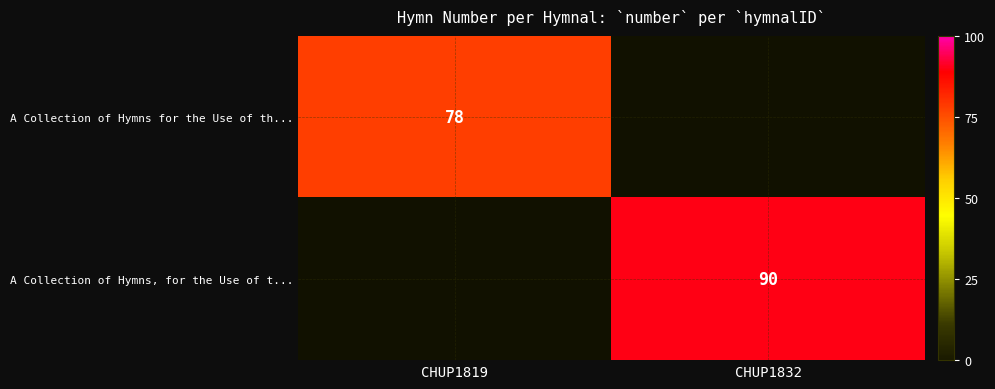

Is the value of A Collection of Hymns, for the Use of t... at CHUP1832 greater than the value of A Collection of Hymns for the Use of th... at CHUP1819?

Yes